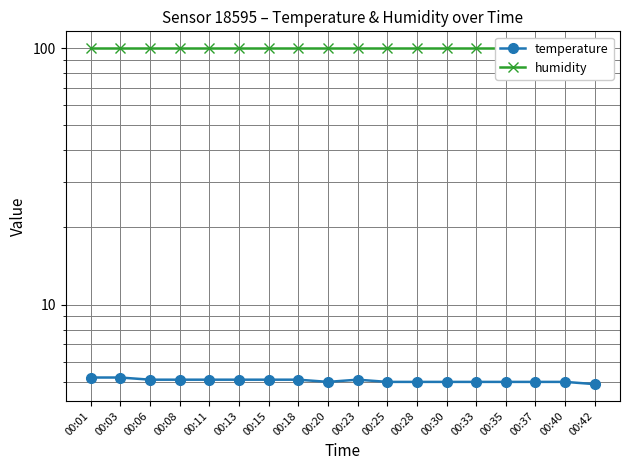

What is the difference between the maximum and minimum values in the temperature series?

0.3